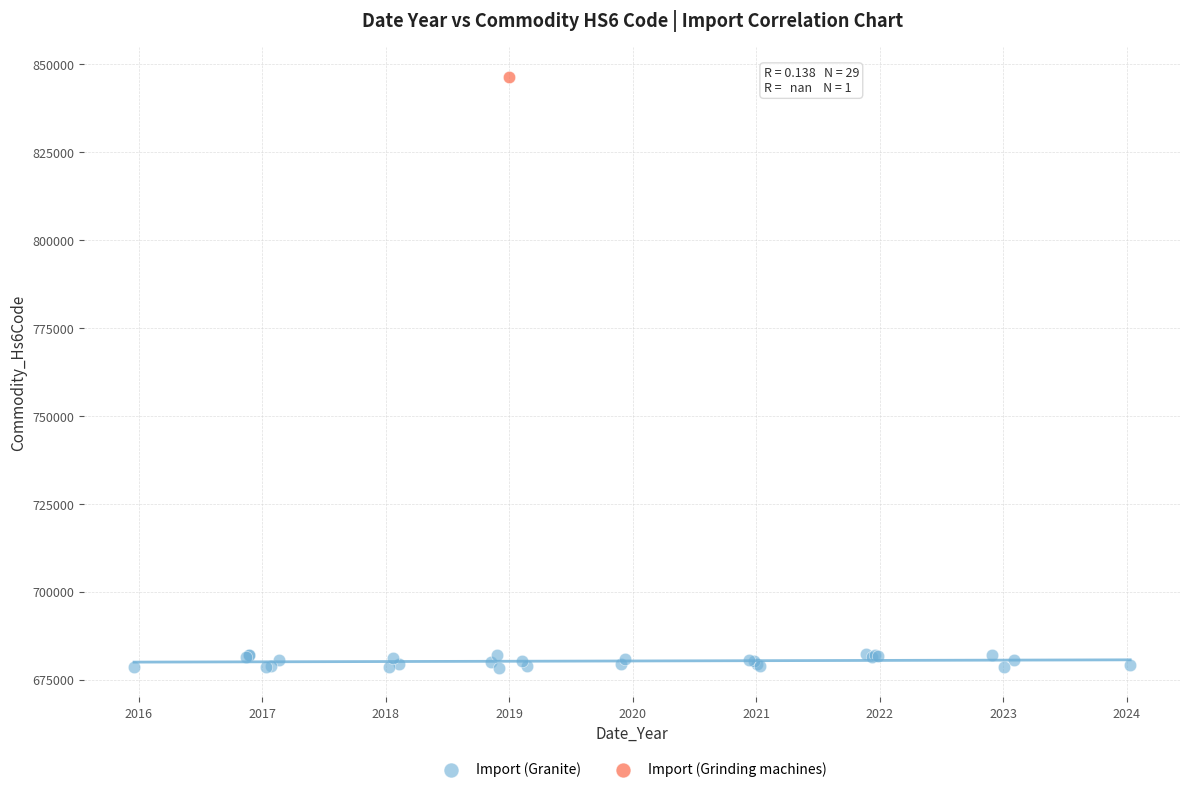

What are all the series names shown in the legend?

Import (Granite), Import (Grinding machines)